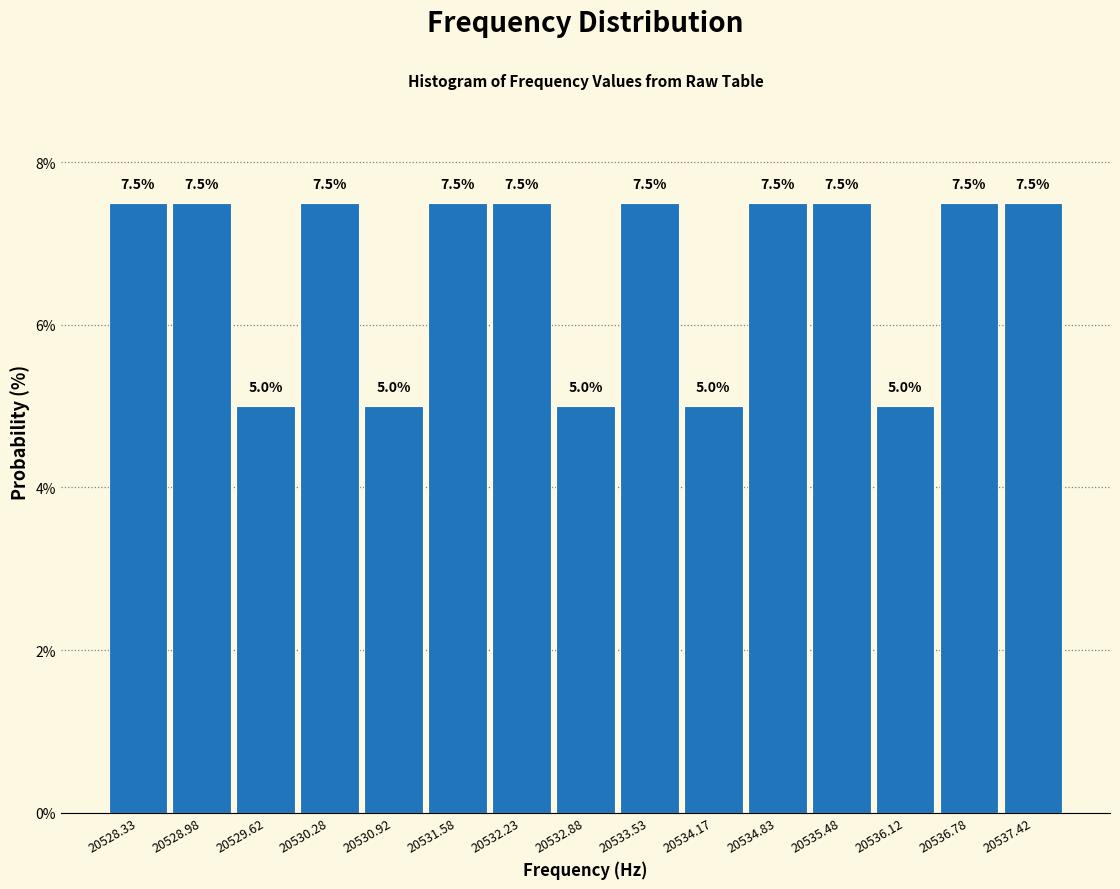

Reading left to right, list every bar in this chart as the range it spans on the x-axis followed by its height. The bar edges are not printed on the chart, so give them approximately, as read against the axis.

20528.00 to 20528.65: 7.5
20528.65 to 20529.30: 7.5
20529.30 to 20529.95: 5.0
20529.95 to 20530.60: 7.5
20530.60 to 20531.25: 5.0
20531.25 to 20531.90: 7.5
20531.90 to 20532.55: 7.5
20532.55 to 20533.20: 5.0
20533.20 to 20533.85: 7.5
20533.85 to 20534.50: 5.0
20534.50 to 20535.15: 7.5
20535.15 to 20535.80: 7.5
20535.80 to 20536.45: 5.0
20536.45 to 20537.10: 7.5
20537.10 to 20537.75: 7.5